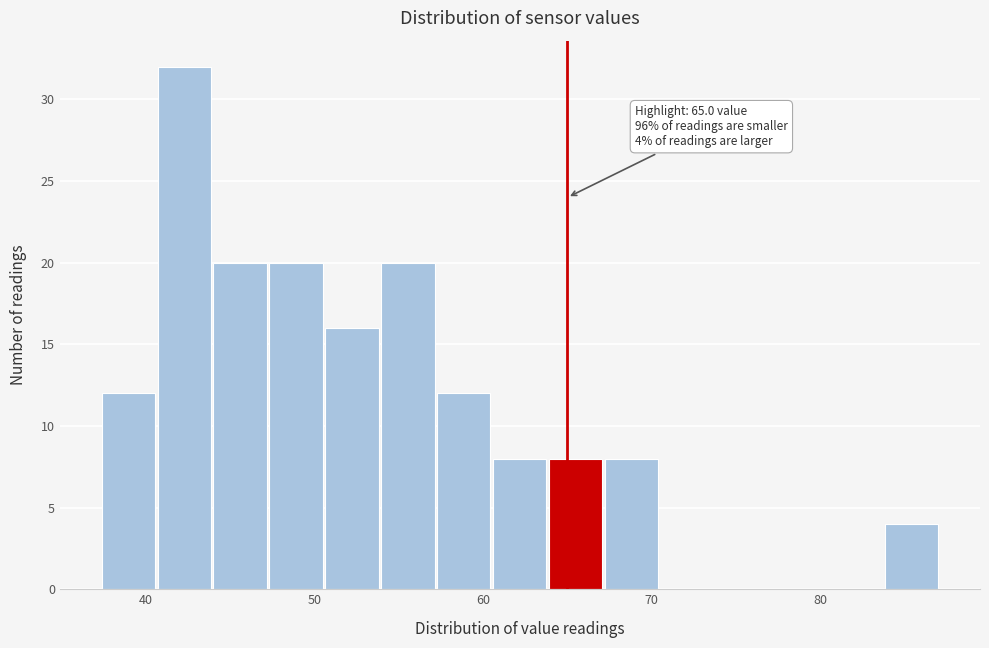

Read against the x-axis, roughly where is the centre of the tallest bar?

42